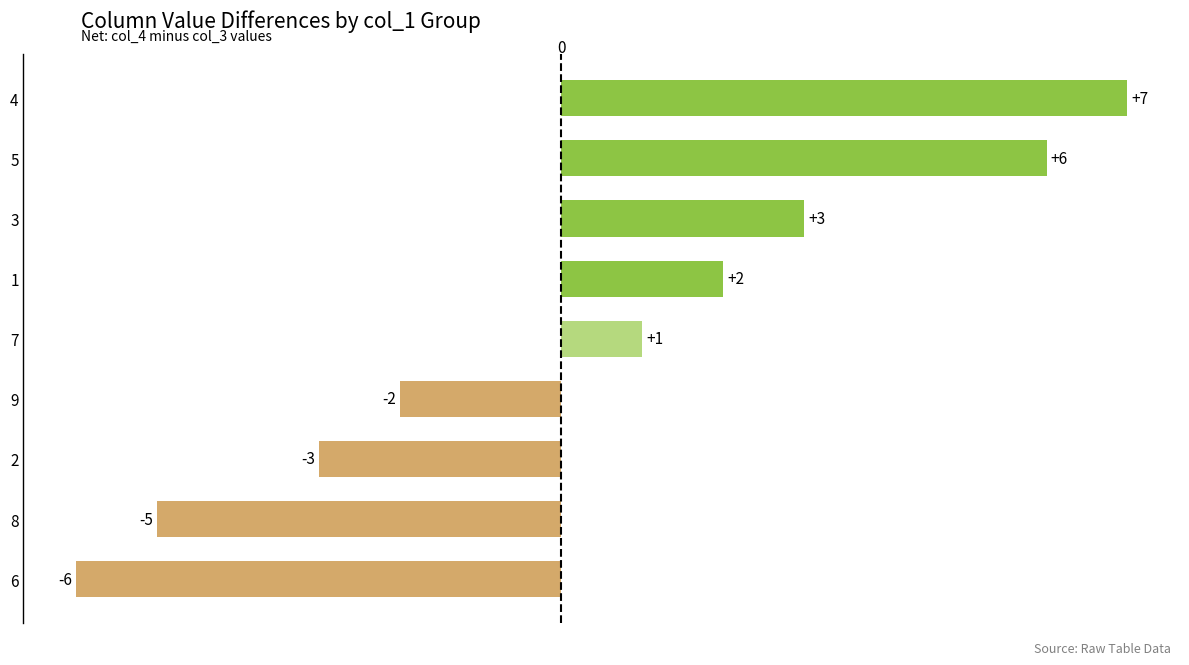

The chart shows a value of -3 at 2. True or false?

True